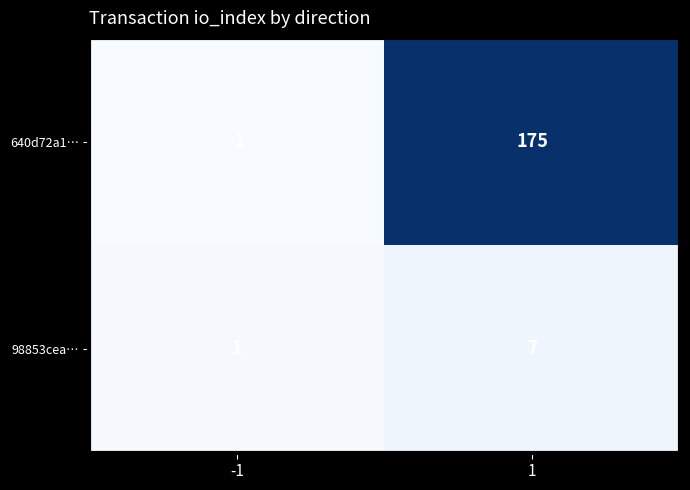

What is the difference between the 98853cea… values at -1 and 1?

6